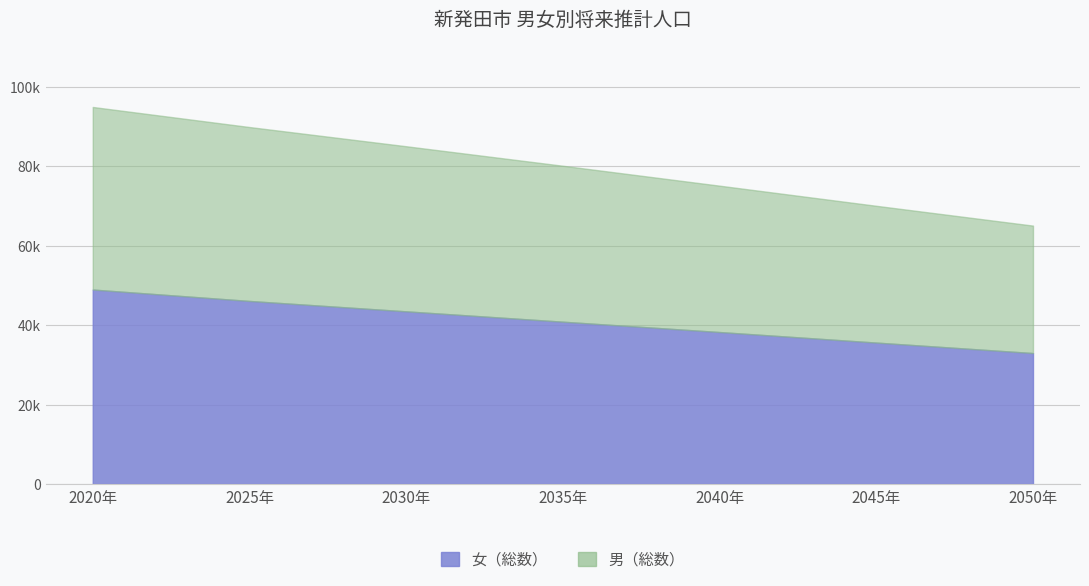

Which category has the lowest value across all series?

2050年